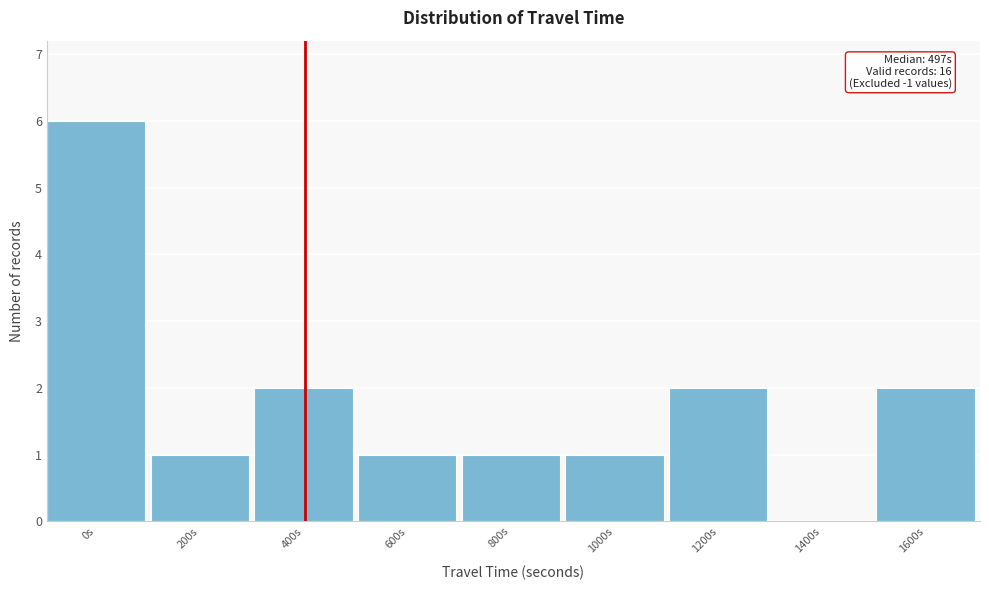

Reading right to left, transcribe all the data shown in this chart.

1600s=2	1400s=0	1200s=2	1000s=1	800s=1	600s=1	400s=2	200s=1	0s=6